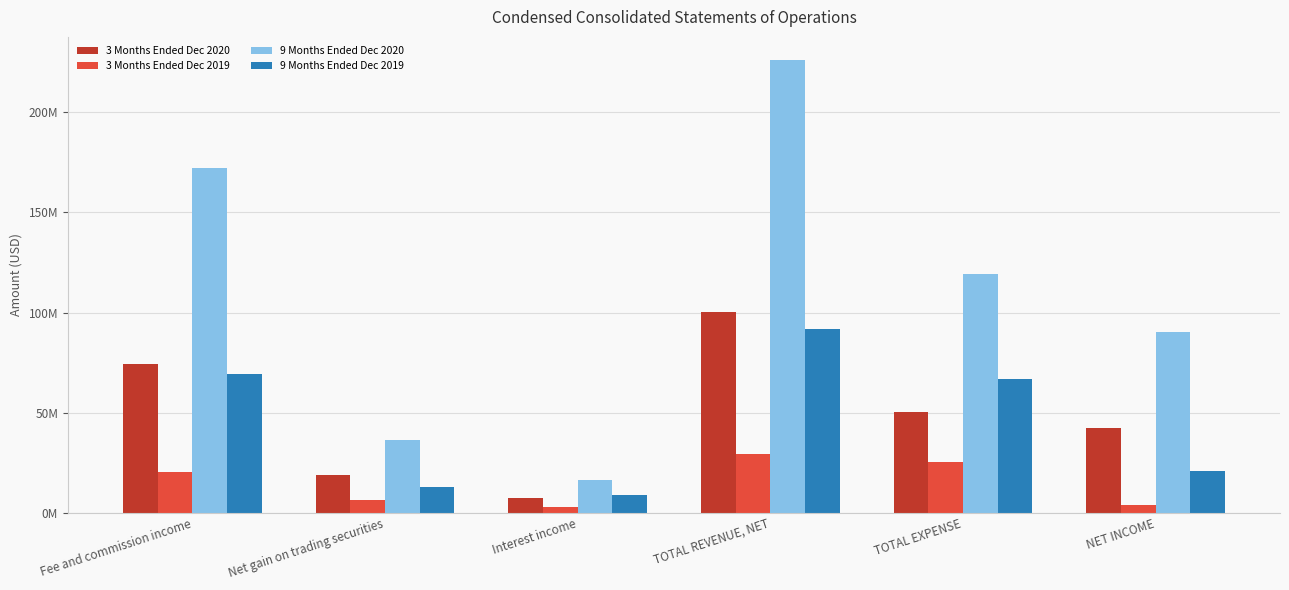

Does the chart contain stacked bars?

No